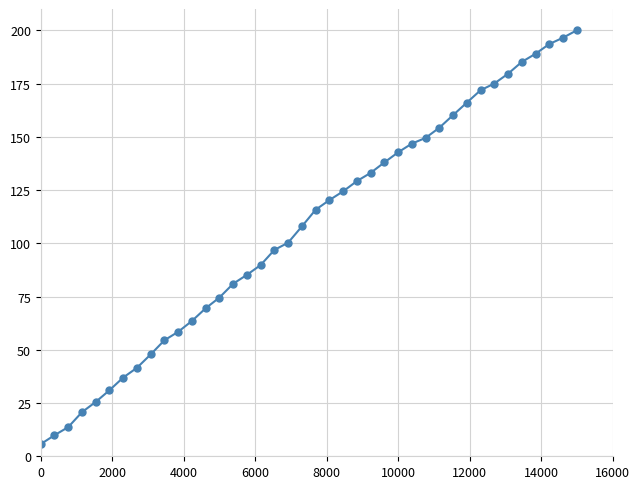

What is the value of the 32nd point from the left?

166.0